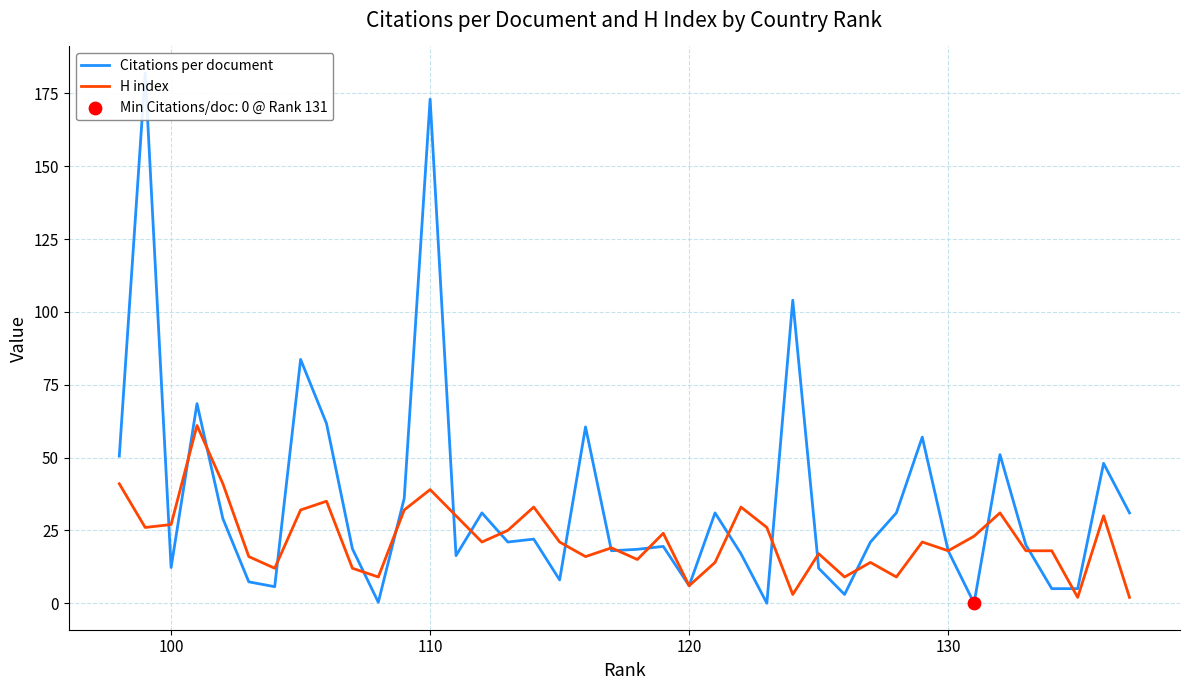

Which series contains the highest Y value?

Citations per document